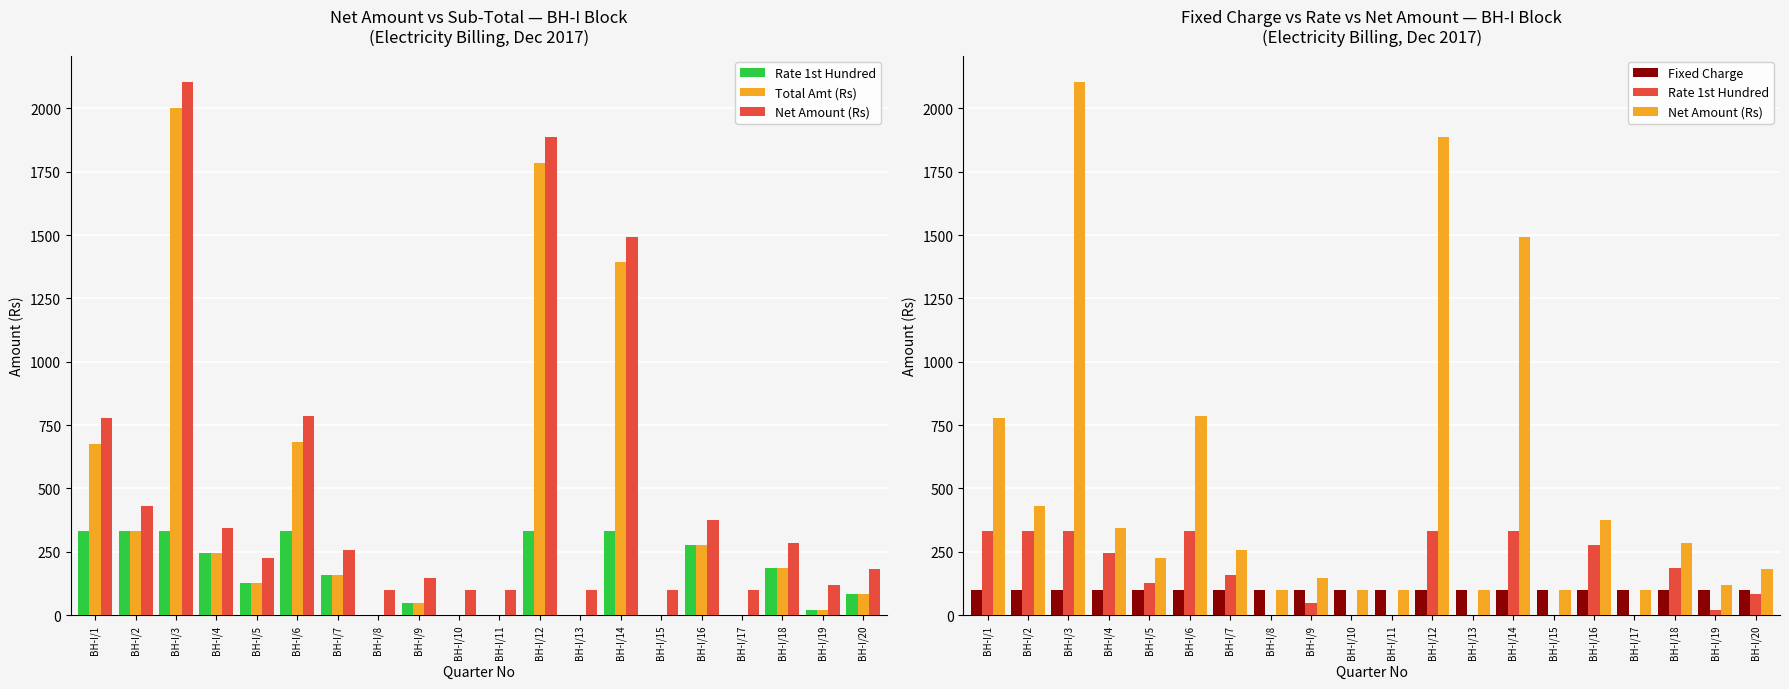

What is the spread (max minus min) of values at BH-I/15?

100.0